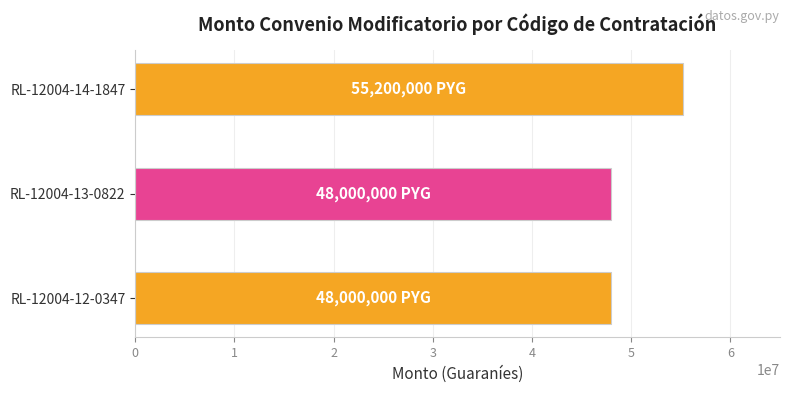

Reading top to bottom, what are all the values shown in this chart?

55200000	48000000	48000000